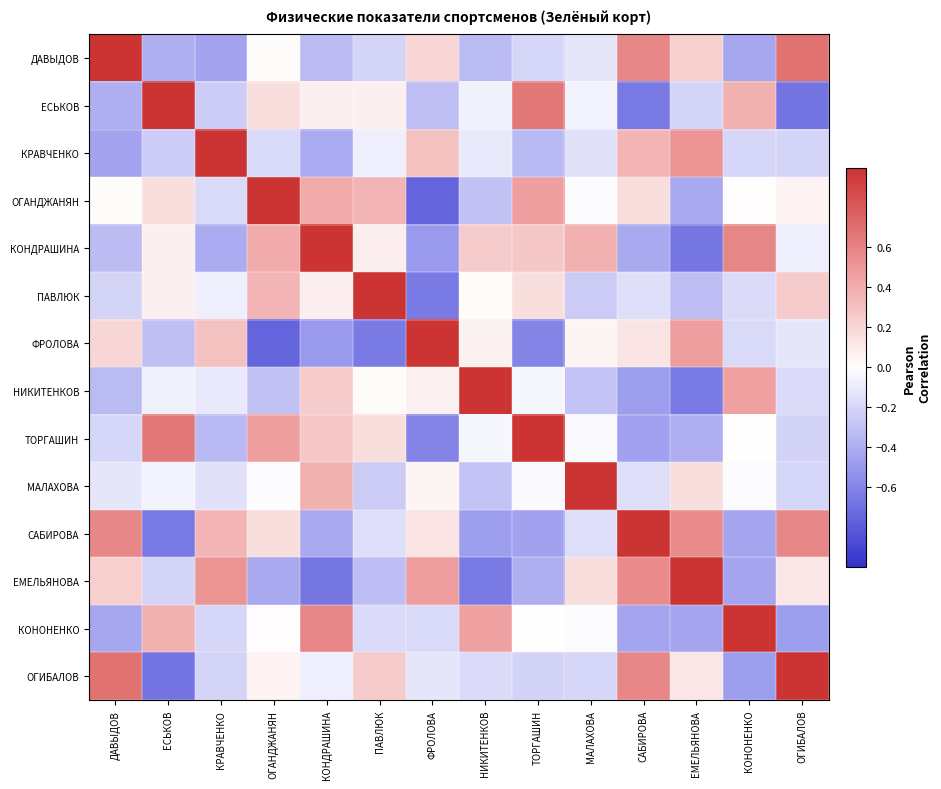

Which series has the largest range (max minus min)?

ОГАНДЖАНЯН